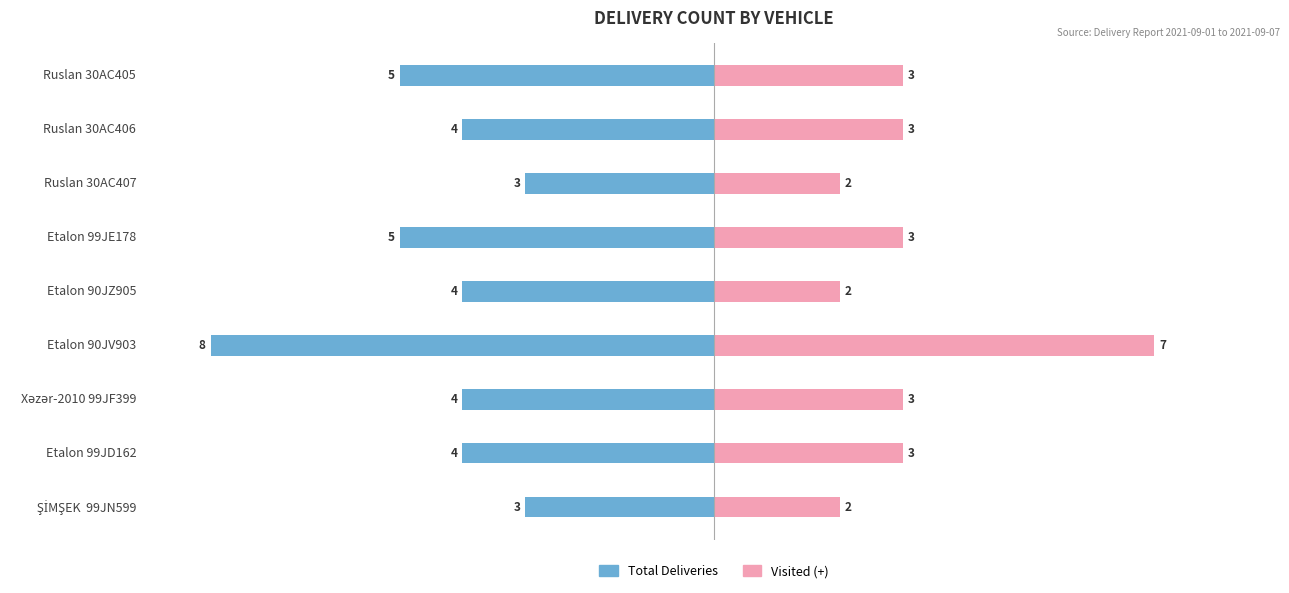

What is the difference between the maximum and minimum values in the Total Deliveries series?

5